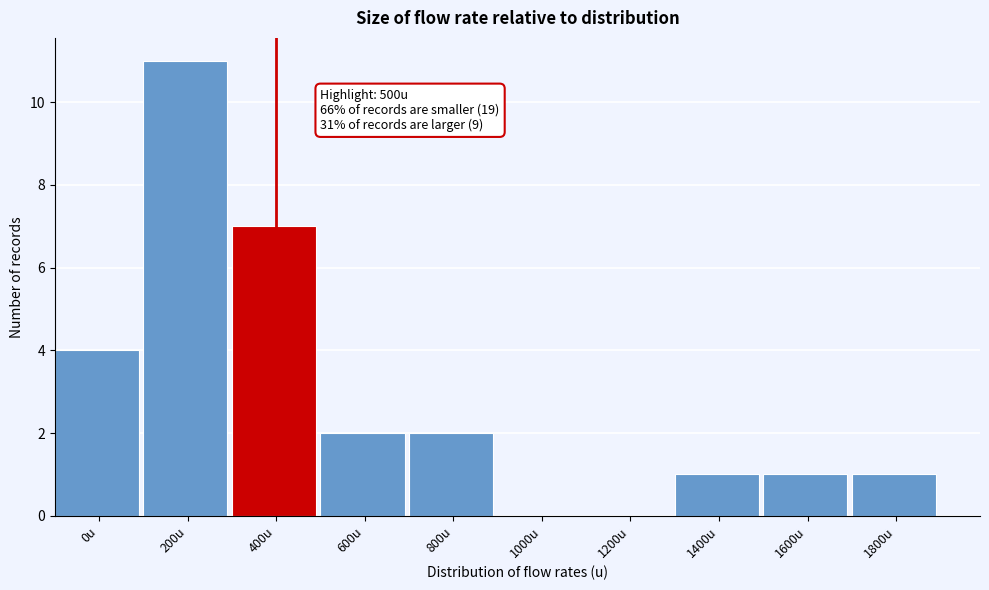

Reading left to right, transcribe all the data shown in this chart.

0u=4	200u=11	400u=7	600u=2	800u=2	1000u=0	1200u=0	1400u=1	1600u=1	1800u=1